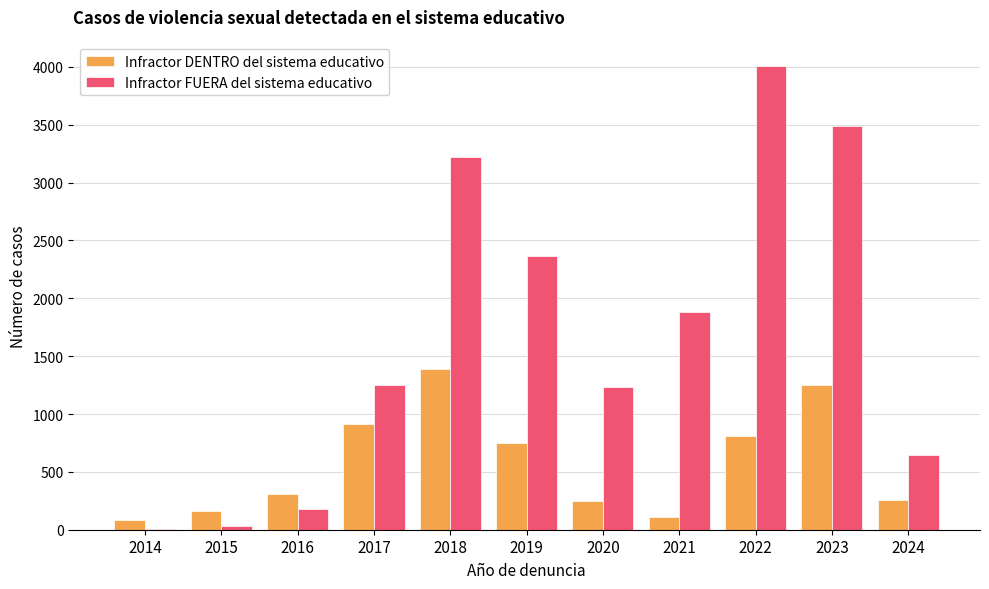

Which series changed the most between 2014 and 2024?

Infractor FUERA del sistema educativo